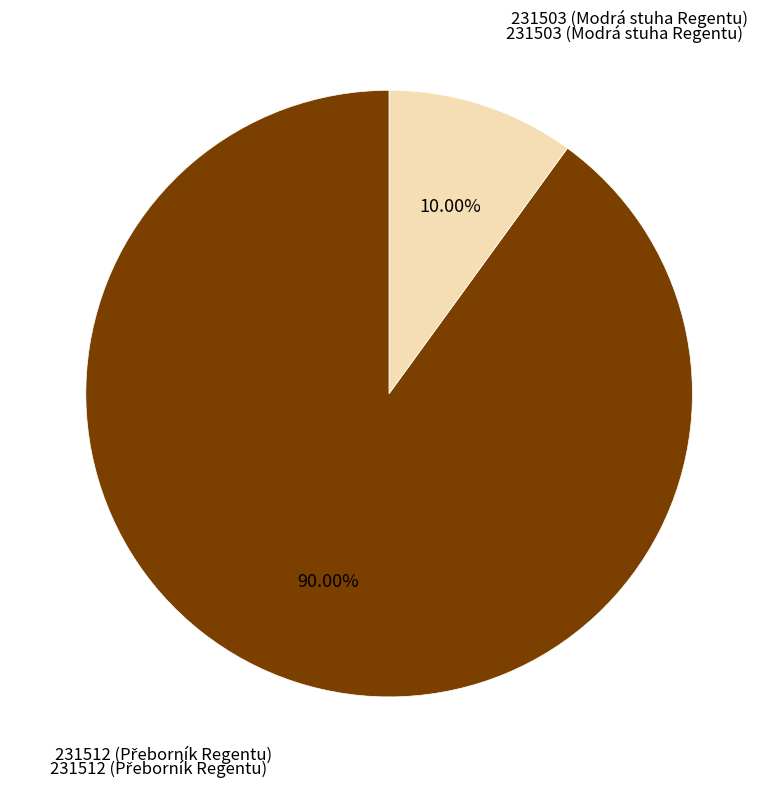

To the nearest percent, what portion does 231512 represent?

90%